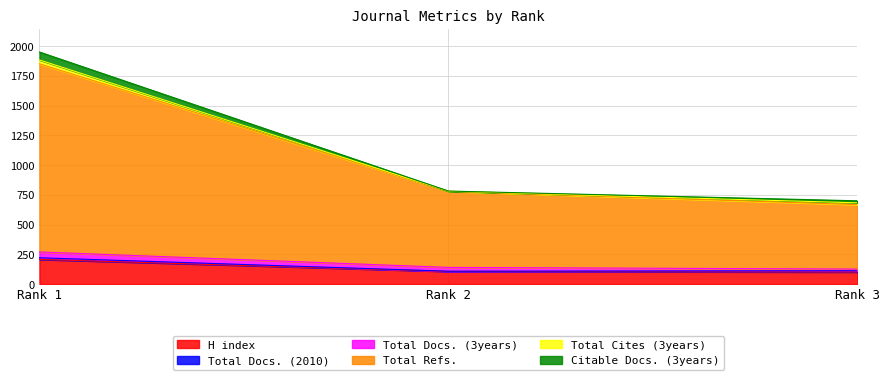

Reading left to right, what are all the values shown in this chart?

H index: Rank 1=207	Rank 2=106	Rank 3=101
Total Docs. (2010): Rank 1=14	Rank 2=2	Rank 3=11
Total Docs. (3years): Rank 1=49	Rank 2=32	Rank 3=14
Total Refs.: Rank 1=1582	Rank 2=640	Rank 3=542
Total Cites (3years): Rank 1=32	Rank 2=1	Rank 3=15
Citable Docs. (3years): Rank 1=67	Rank 2=1	Rank 3=17